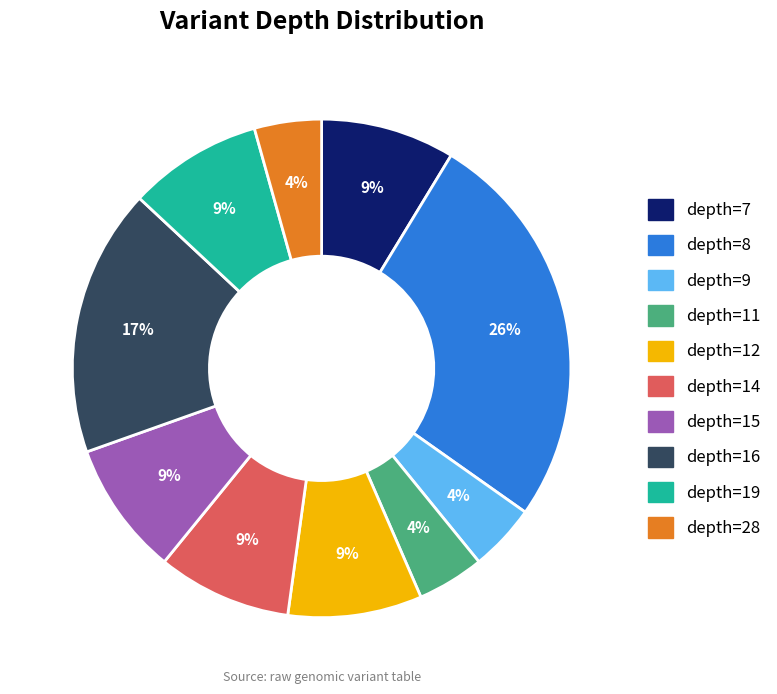

Which has a higher value, depth=11 or depth=16?

depth=16